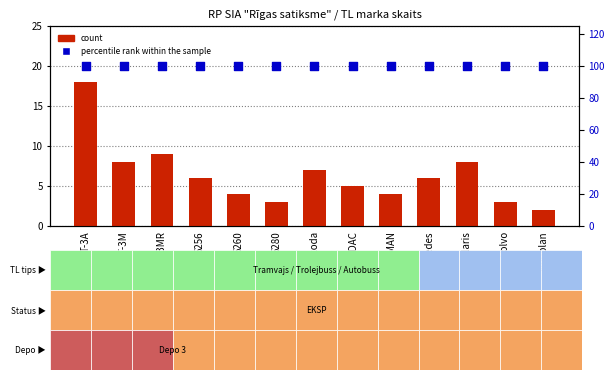

At which category is the sum across all series the highest?

T-3A